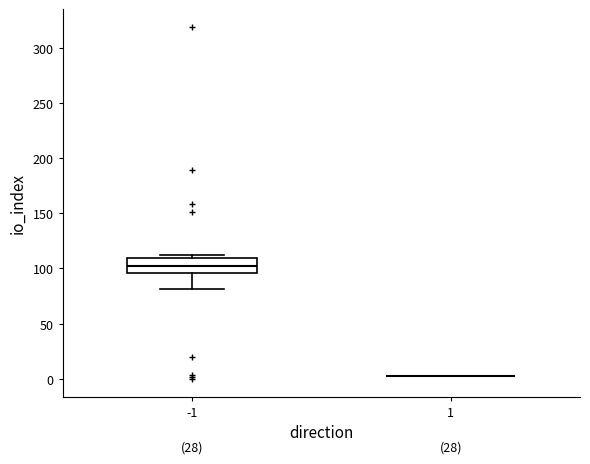

Comparing the boxes themselves (not the whiskers), which one is the tallest?

-1